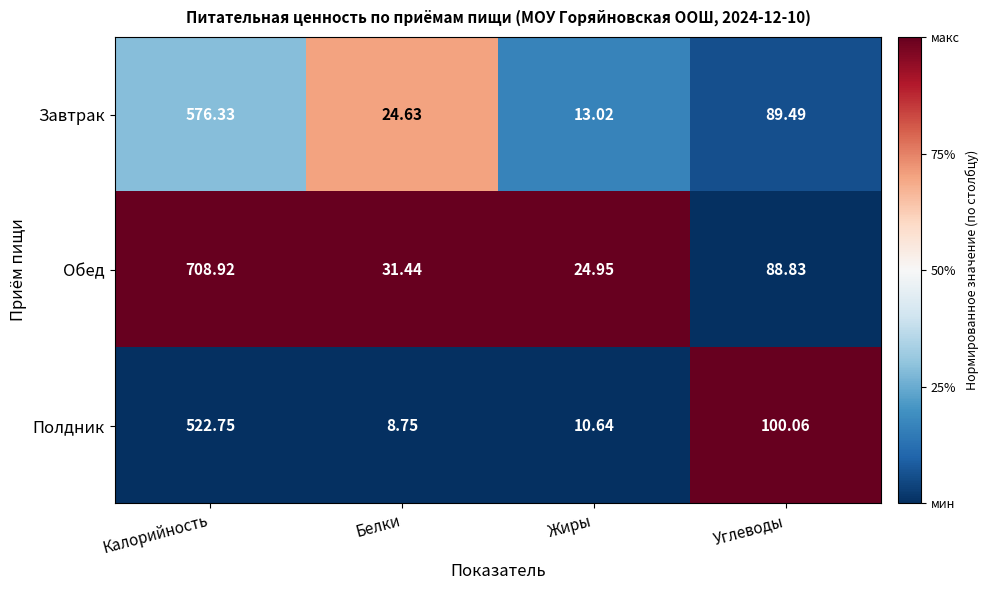

Which series has the largest total across all categories?

Обед